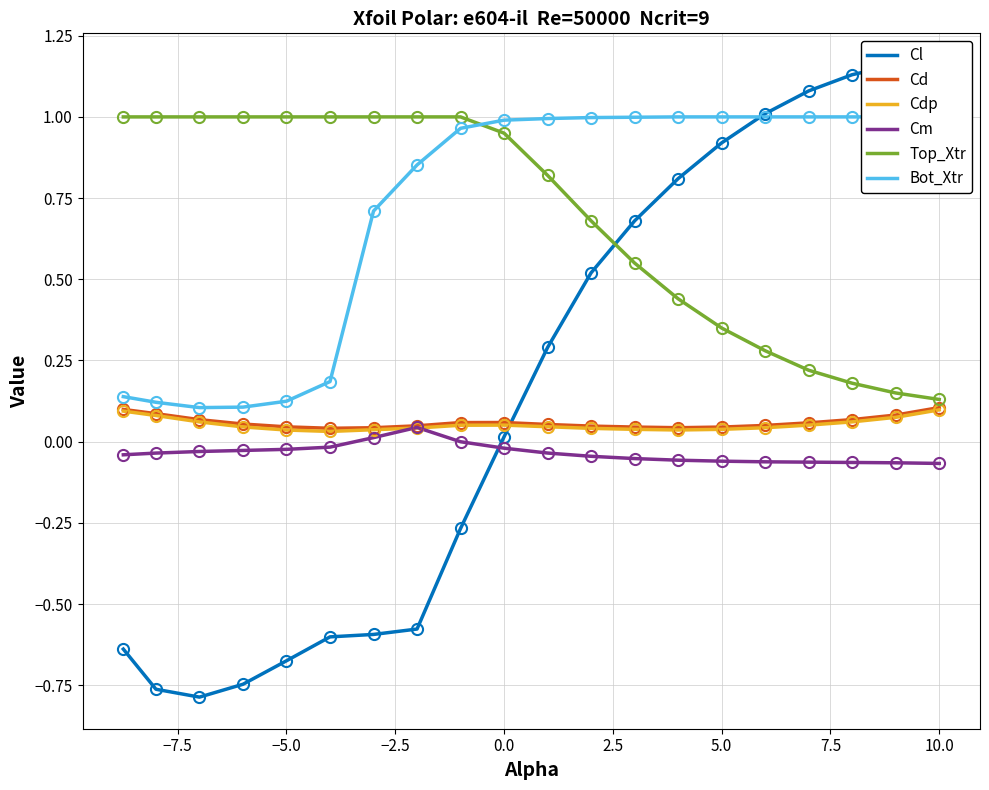

What is the value of the Bot_Xtr point at the 15th from the left?

1.0